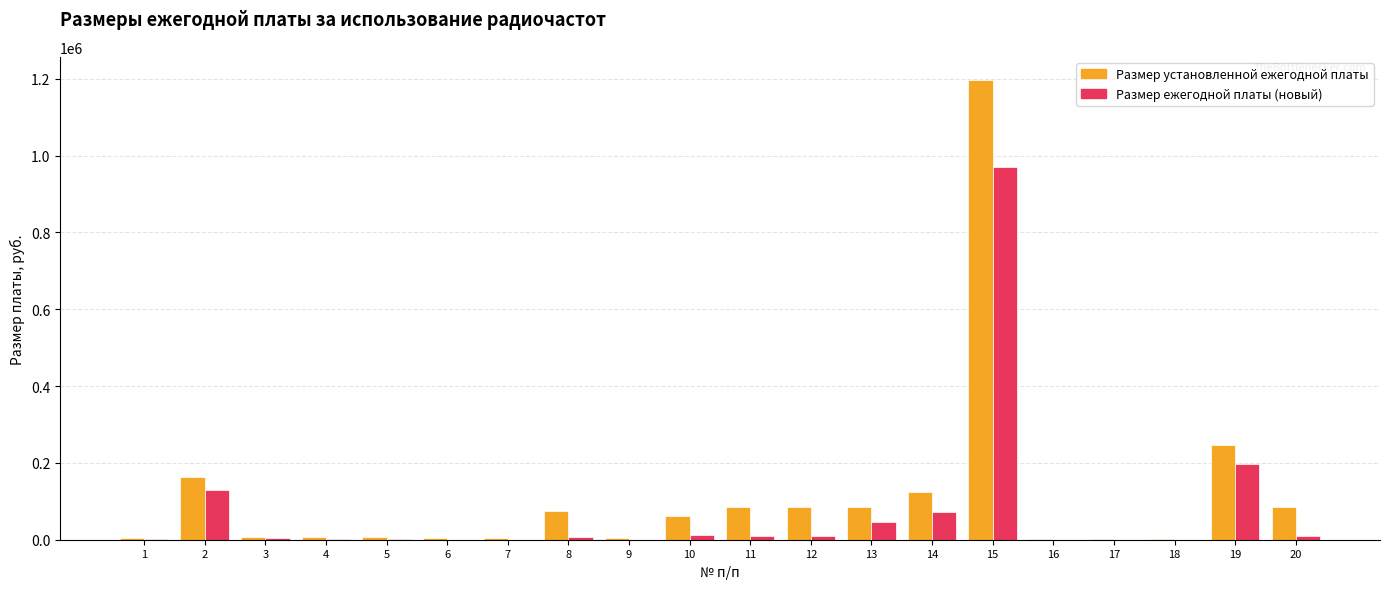

Is the value of Размер установленной ежегодной платы at 11 greater than the value of Размер ежегодной платы (новый) at 8?

Yes